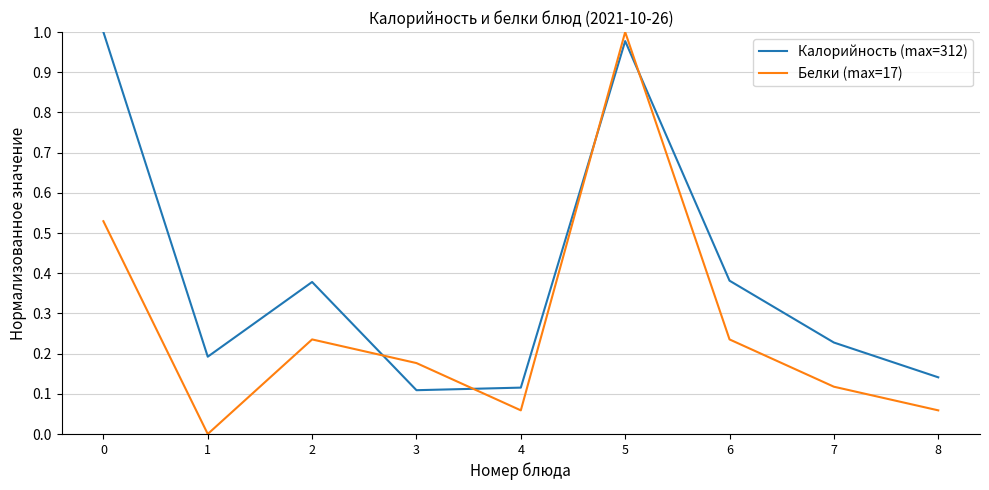

What is the sum of the Калорийность (max=312) values at 3 and 5?

1.1